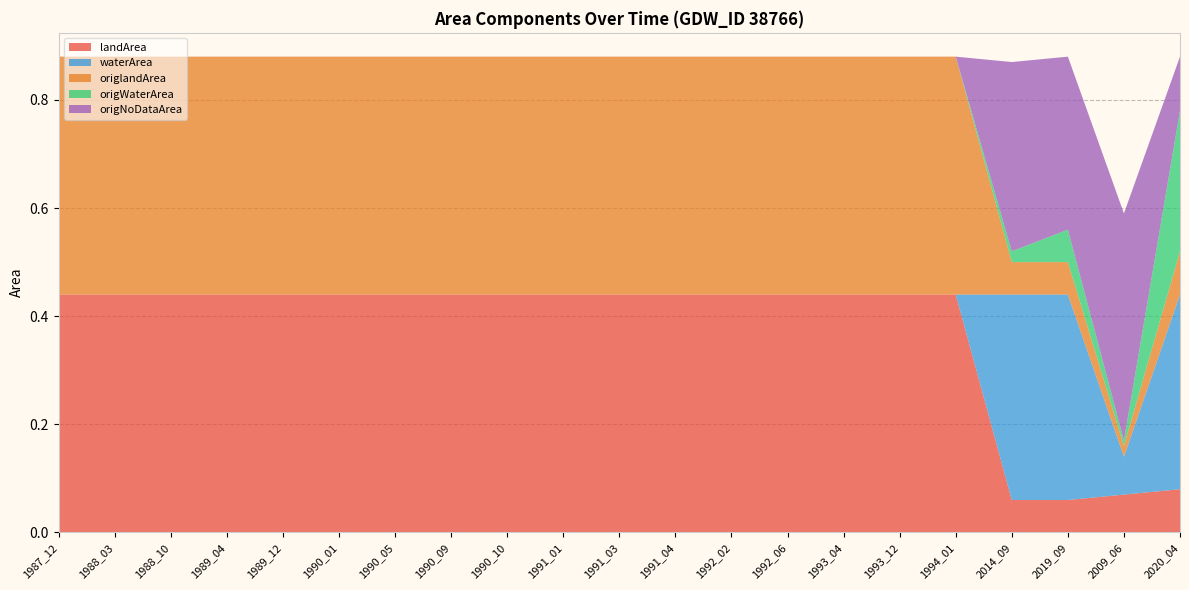

Reading left to right, extract all data points from this chart.

landArea: 1987_12=0.4	1988_03=0.4	1988_10=0.4	1989_04=0.4	1989_12=0.4	1990_01=0.4	1990_05=0.4	1990_09=0.4	1990_10=0.4	1991_01=0.4	1991_03=0.4	1991_04=0.4	1992_02=0.4	1992_06=0.4	1993_04=0.4	1993_12=0.4	1994_01=0.4	2014_09=0.1	2019_09=0.1	2009_06=0.1	2020_04=0.1
waterArea: 1987_12=0.0	1988_03=0.0	1988_10=0.0	1989_04=0.0	1989_12=0.0	1990_01=0.0	1990_05=0.0	1990_09=0.0	1990_10=0.0	1991_01=0.0	1991_03=0.0	1991_04=0.0	1992_02=0.0	1992_06=0.0	1993_04=0.0	1993_12=0.0	1994_01=0.0	2014_09=0.4	2019_09=0.4	2009_06=0.1	2020_04=0.4
origlandArea: 1987_12=0.4	1988_03=0.4	1988_10=0.4	1989_04=0.4	1989_12=0.4	1990_01=0.4	1990_05=0.4	1990_09=0.4	1990_10=0.4	1991_01=0.4	1991_03=0.4	1991_04=0.4	1992_02=0.4	1992_06=0.4	1993_04=0.4	1993_12=0.4	1994_01=0.4	2014_09=0.1	2019_09=0.1	2009_06=0.0	2020_04=0.1
origWaterArea: 1987_12=0.0	1988_03=0.0	1988_10=0.0	1989_04=0.0	1989_12=0.0	1990_01=0.0	1990_05=0.0	1990_09=0.0	1990_10=0.0	1991_01=0.0	1991_03=0.0	1991_04=0.0	1992_02=0.0	1992_06=0.0	1993_04=0.0	1993_12=0.0	1994_01=0.0	2014_09=0.0	2019_09=0.1	2009_06=0.0	2020_04=0.3
origNoDataArea: 1987_12=0.0	1988_03=0.0	1988_10=0.0	1989_04=0.0	1989_12=0.0	1990_01=0.0	1990_05=0.0	1990_09=0.0	1990_10=0.0	1991_01=0.0	1991_03=0.0	1991_04=0.0	1992_02=0.0	1992_06=0.0	1993_04=0.0	1993_12=0.0	1994_01=0.0	2014_09=0.3	2019_09=0.3	2009_06=0.4	2020_04=0.1